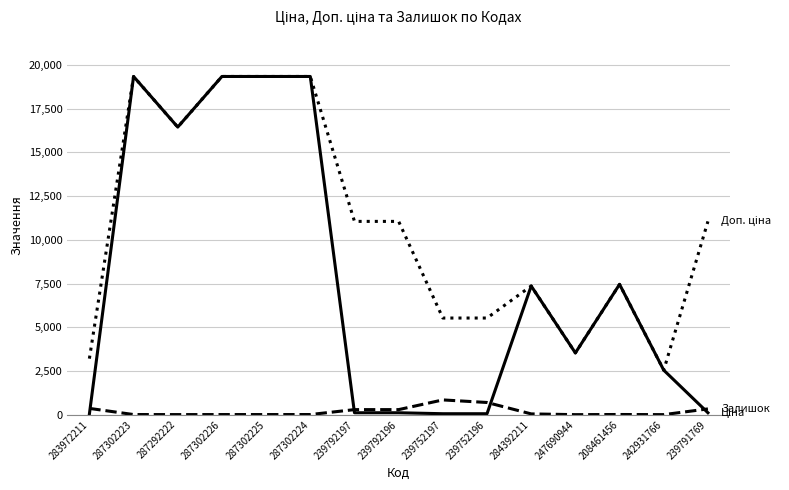

What is the greatest value displayed?

19343.1